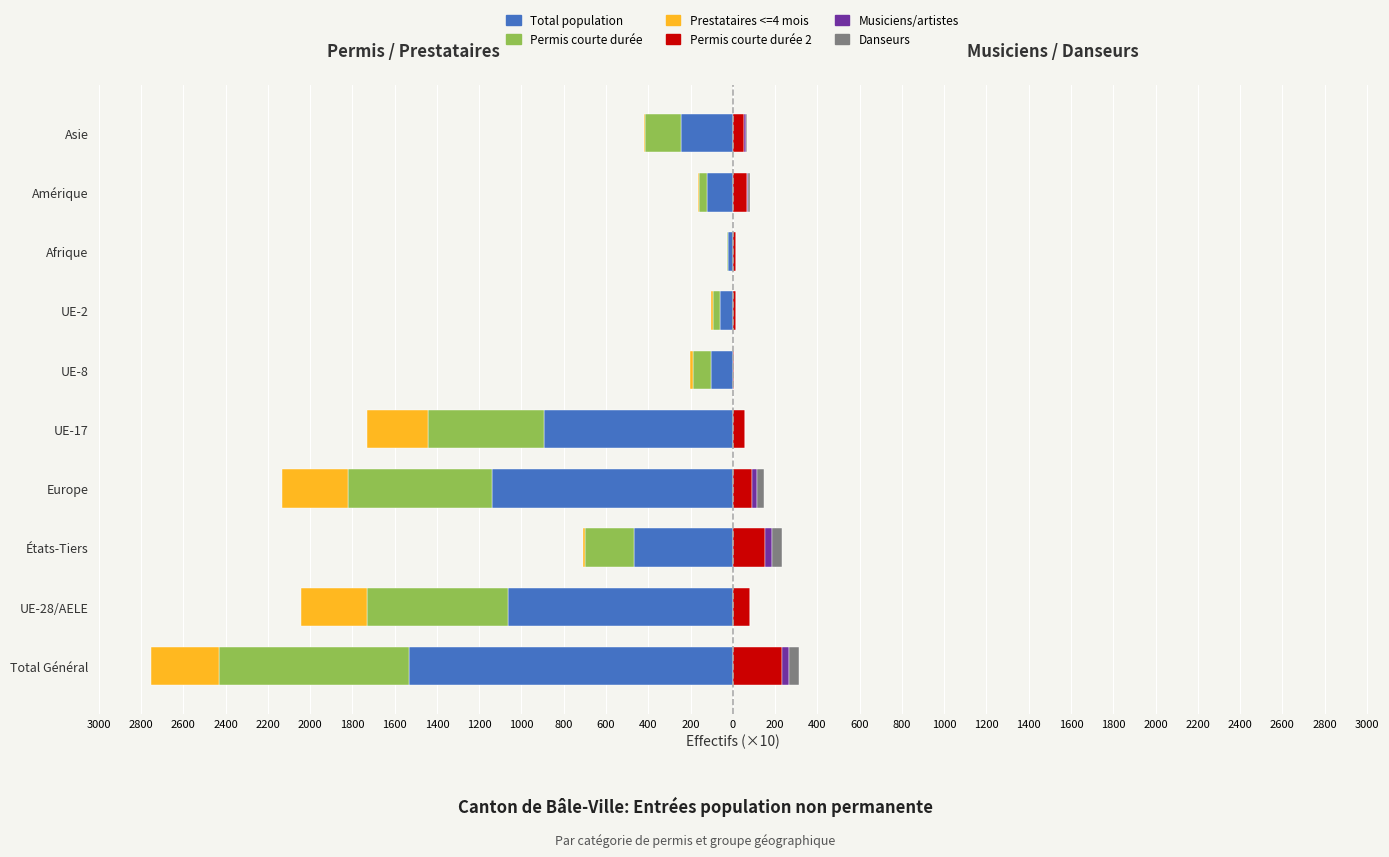

How many bars are there in each group?

6